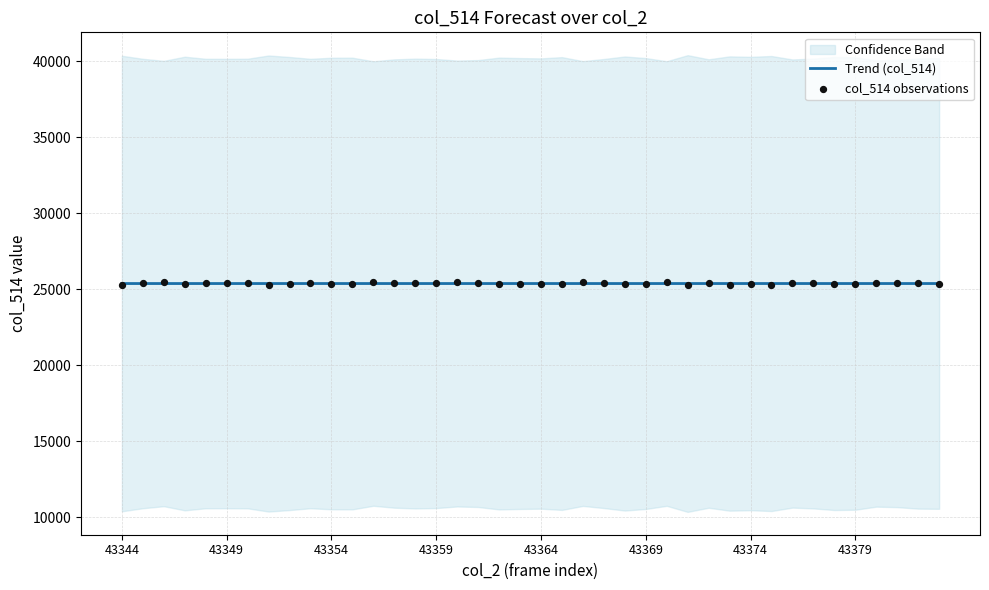

True or false: Trend (col_514) has a value of 34427.8 at 43349.

False